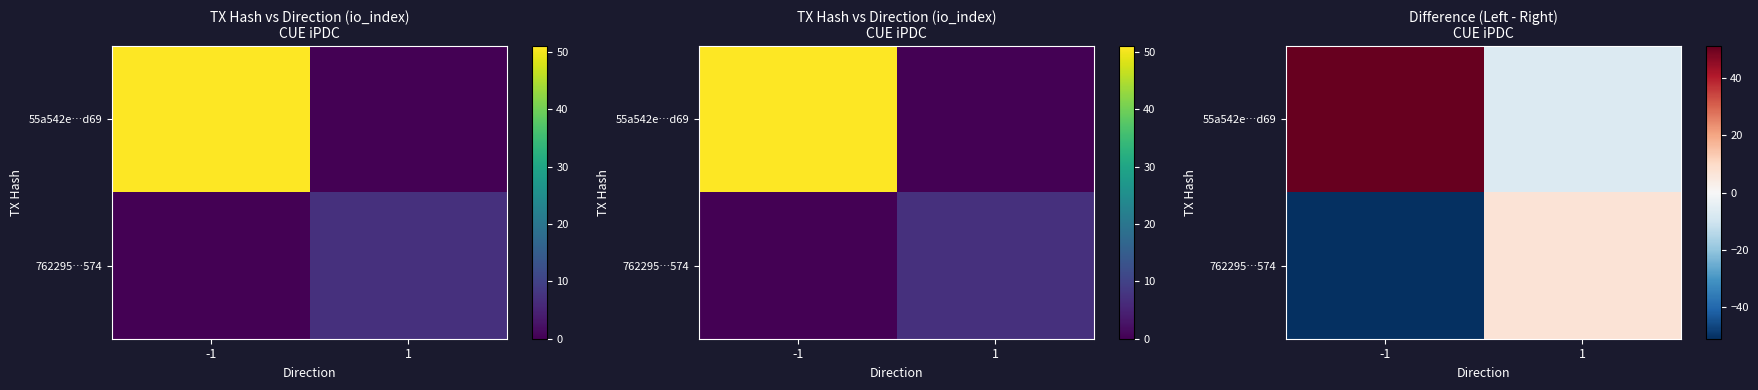

Rank the series by their maximum value, from highest to lowest.

55a542e…d69, 762295…574